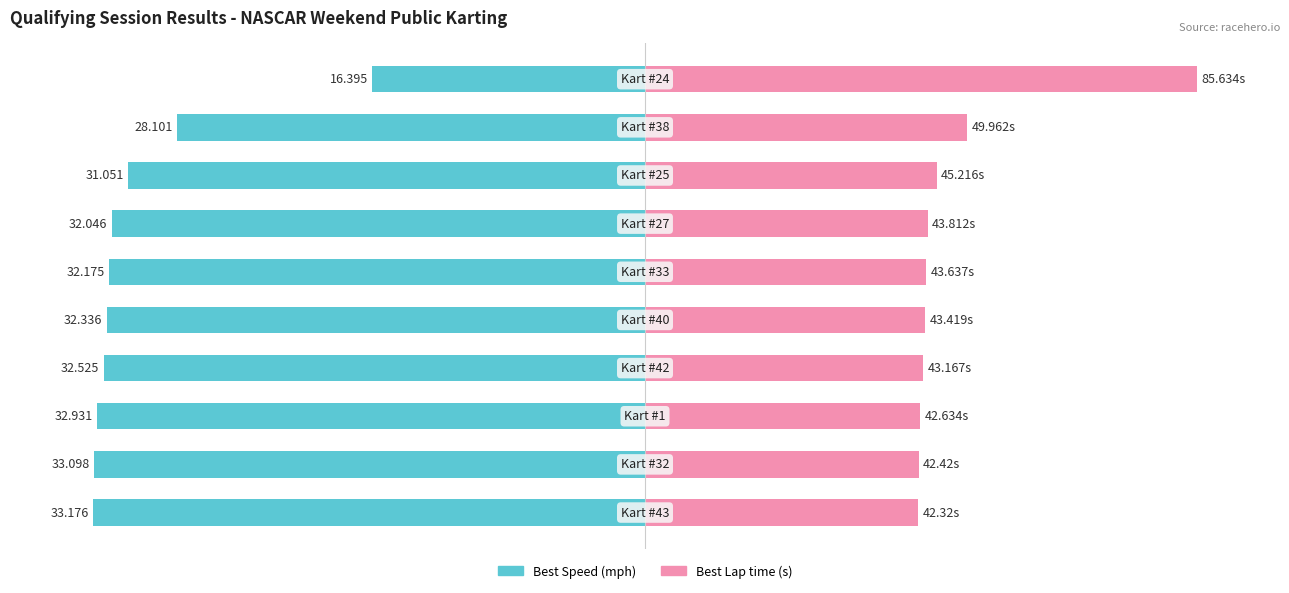

How many groups of bars are there?

10